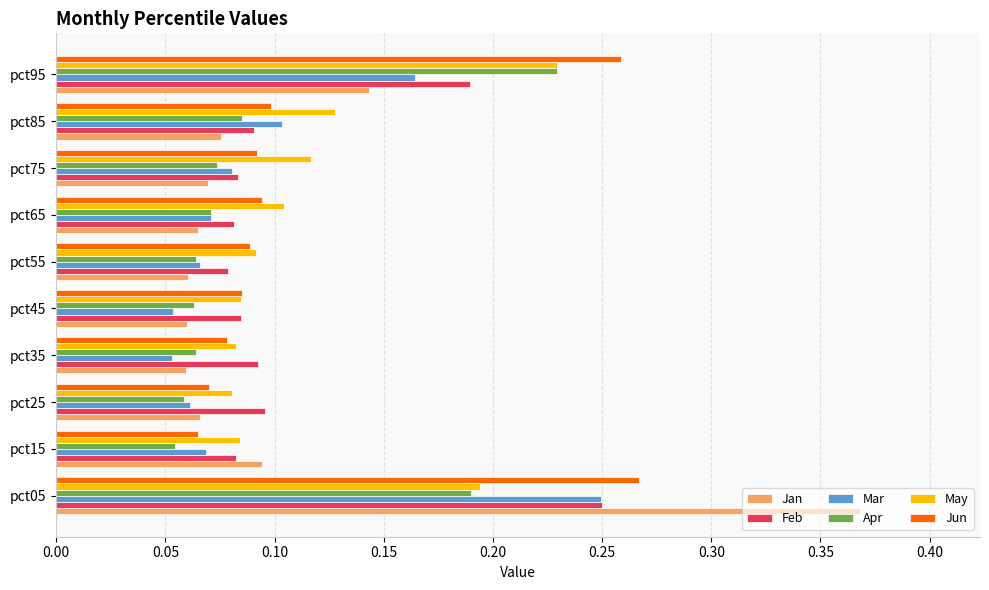

What is the sum of all Apr values?

1.0